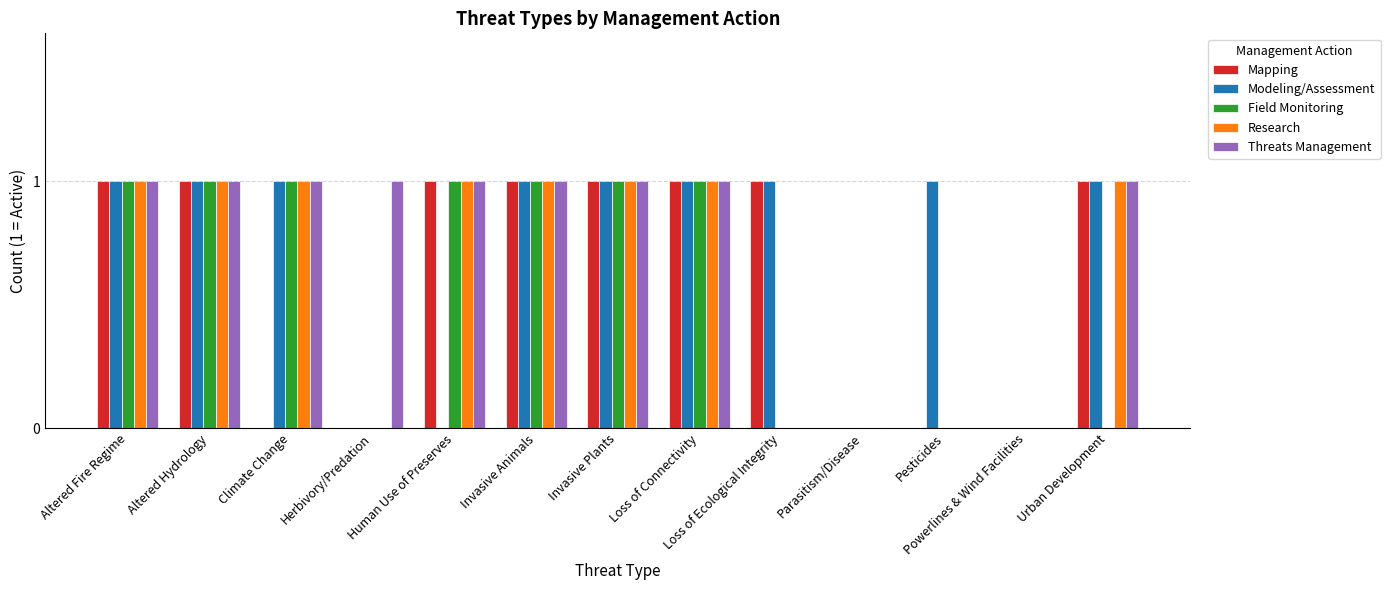

Is it true that Mapping equals 2 at Altered Hydrology?

False